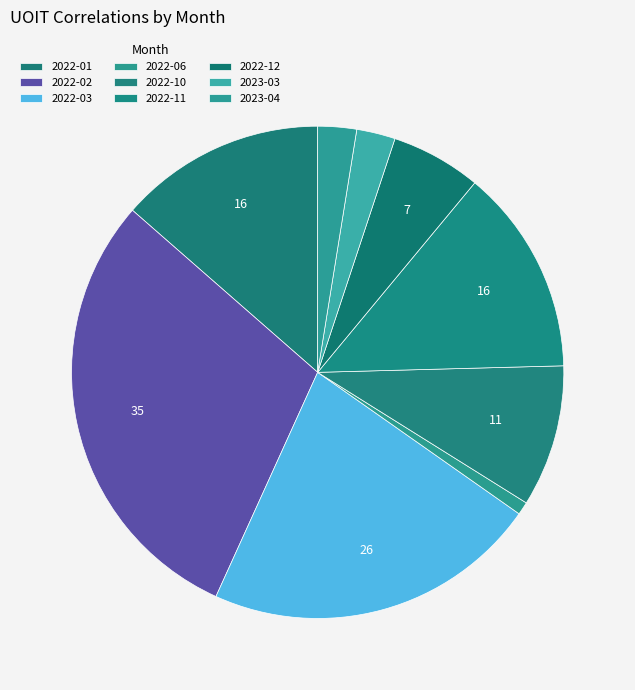

How many slices are in this pie chart?

9